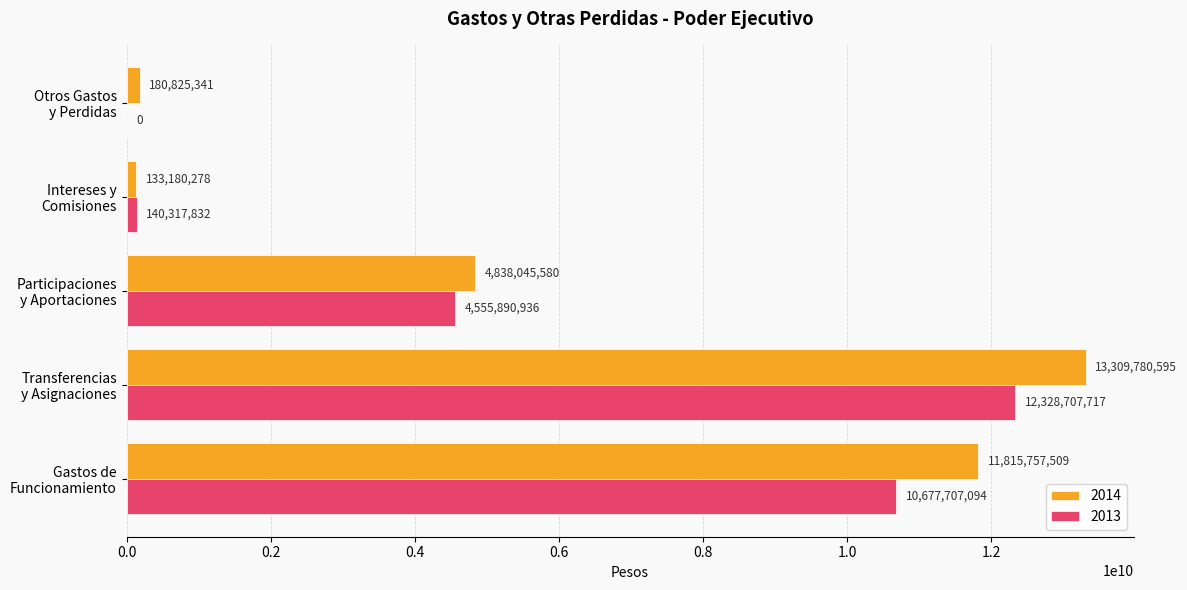

What are all the series names shown in the legend?

2014, 2013